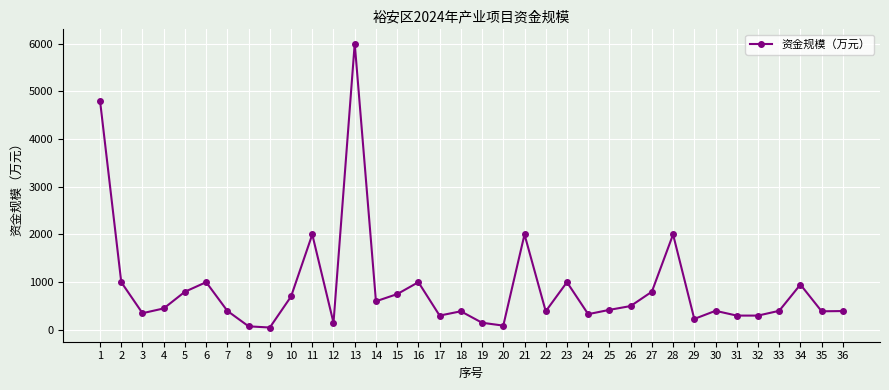

True or false: the data has more than 0 interior local peaks.

True